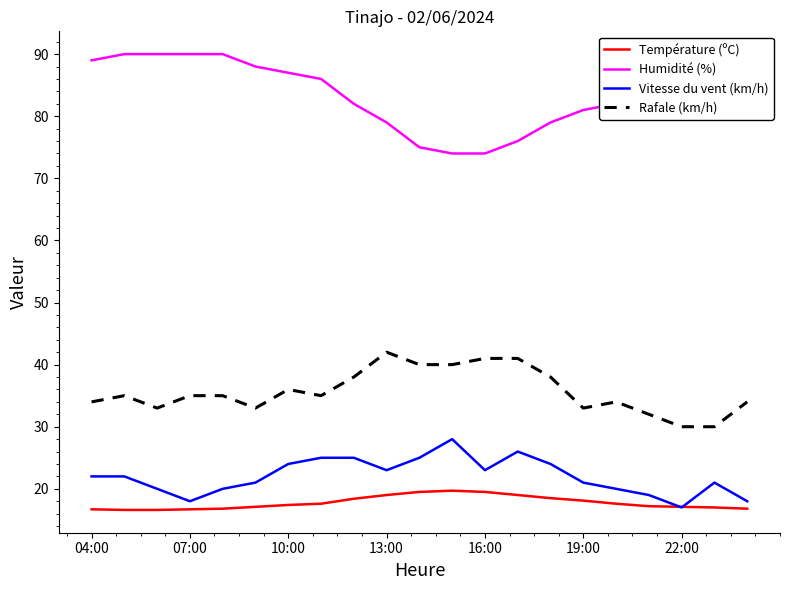

Rank the series by their maximum value, from lowest to highest.

Température (ºC), Vitesse du vent (km/h), Rafale (km/h), Humidité (%)